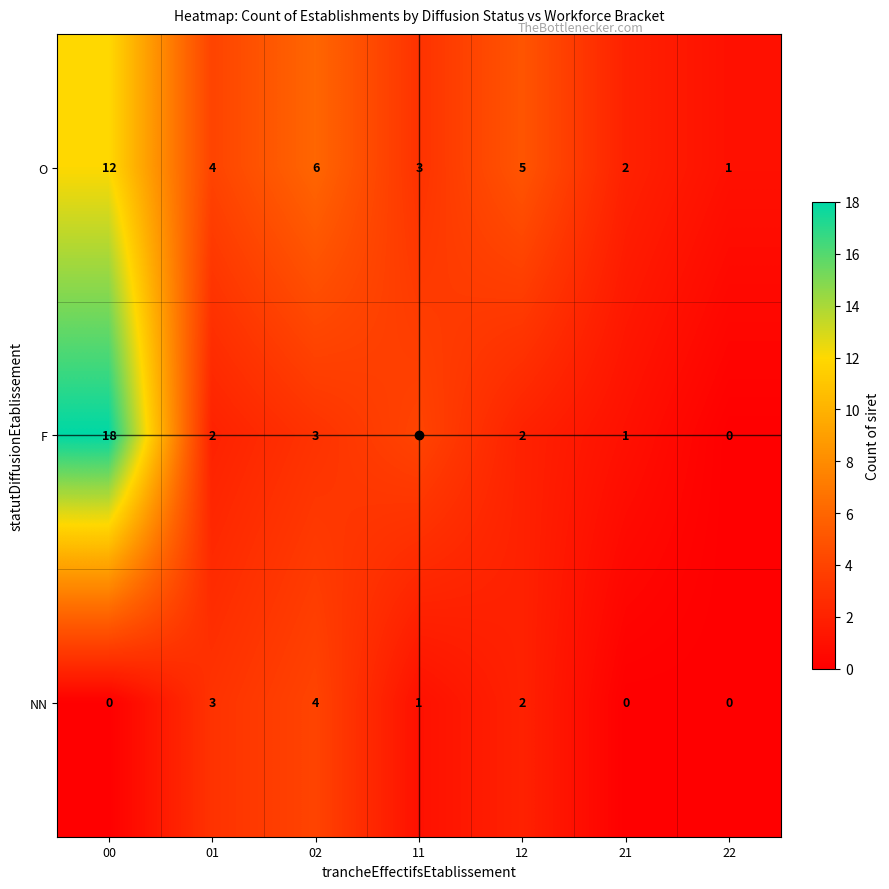

At which category is the sum across all series the highest?

00